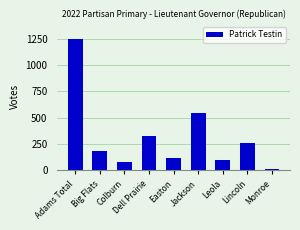

What is the sum of all values?

2867